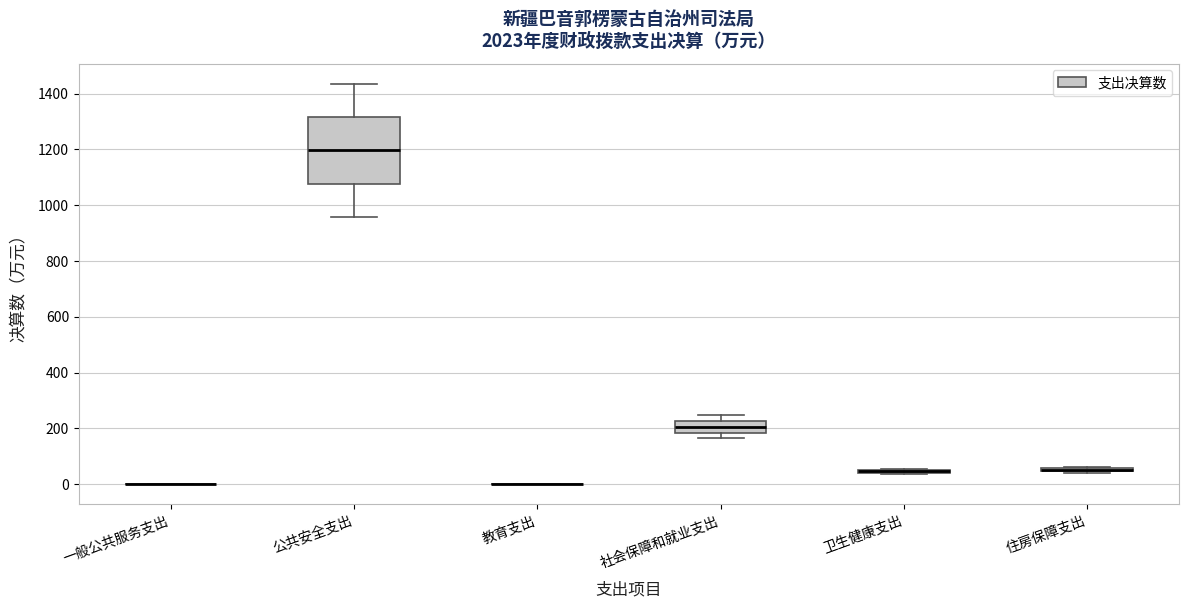

Which box is the tallest, from its lower edge to its upper edge?

公共安全支出